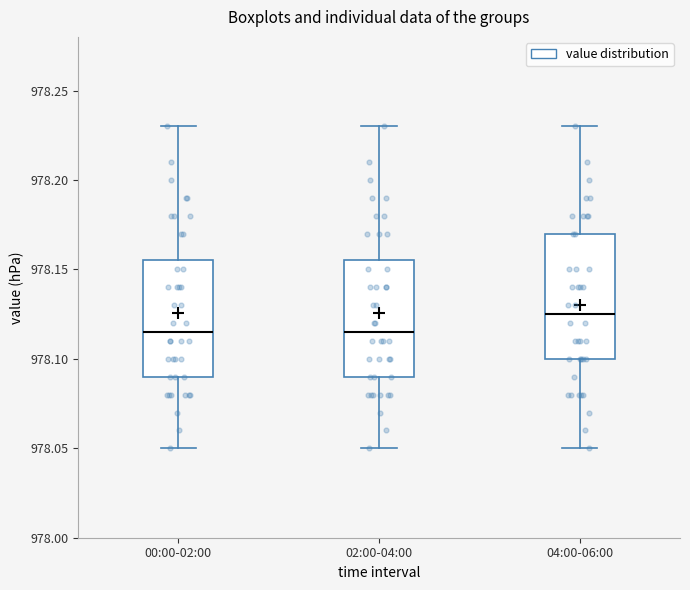

Where is the lower edge of the box for 04:00-06:00 on the y-axis? The values are not printed on the chart, so give them approximately, as read against the axis.

978.100